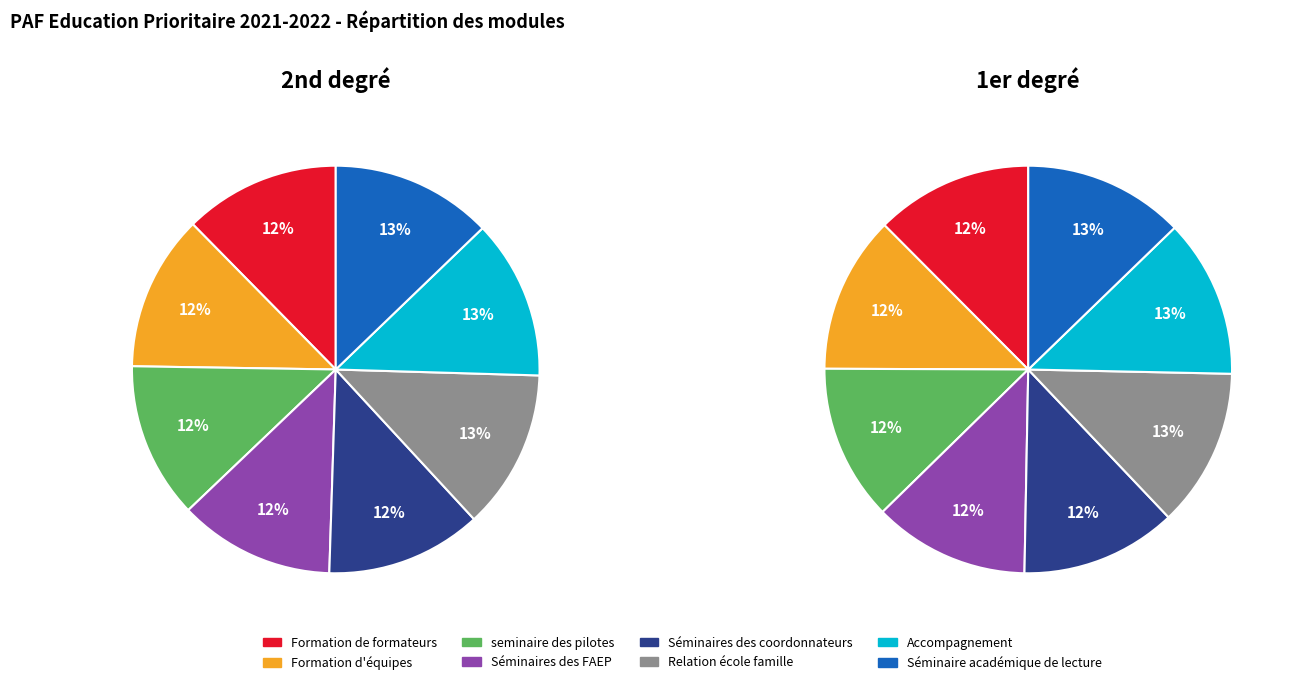

How many slices are in this pie chart?

8